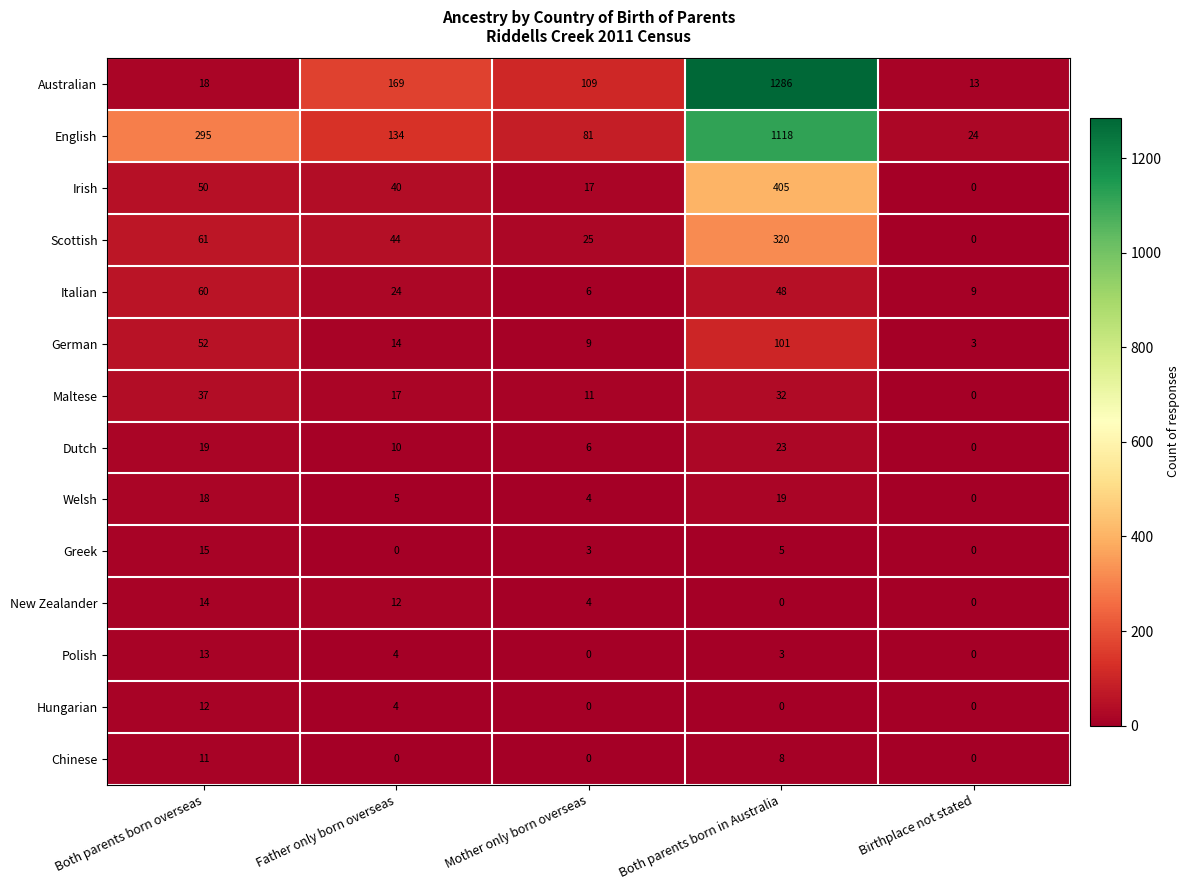

At which label does Italian first exceed 24?

Both parents born overseas